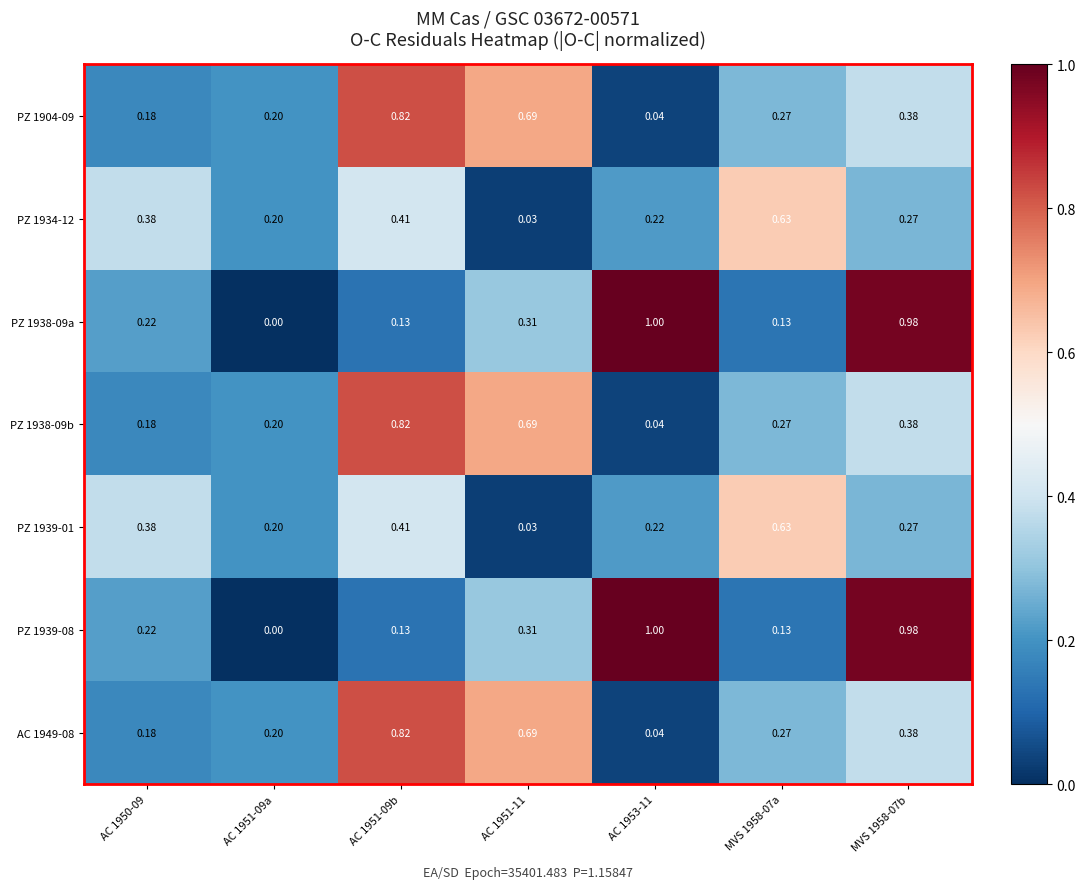

How many distinct data groups are displayed?

7